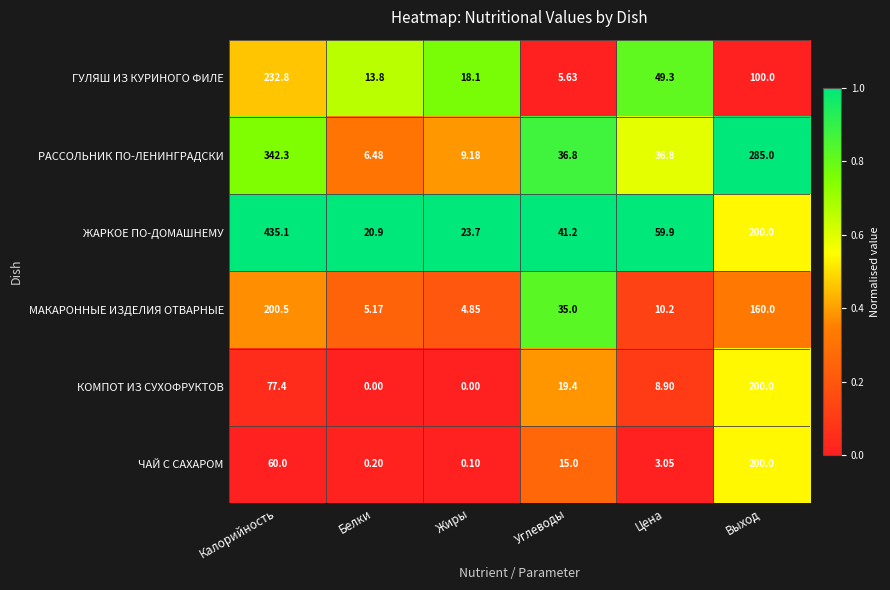

Which series has the widest spread of values?

ЖАРКОЕ ПО-ДОМАШНЕМУ